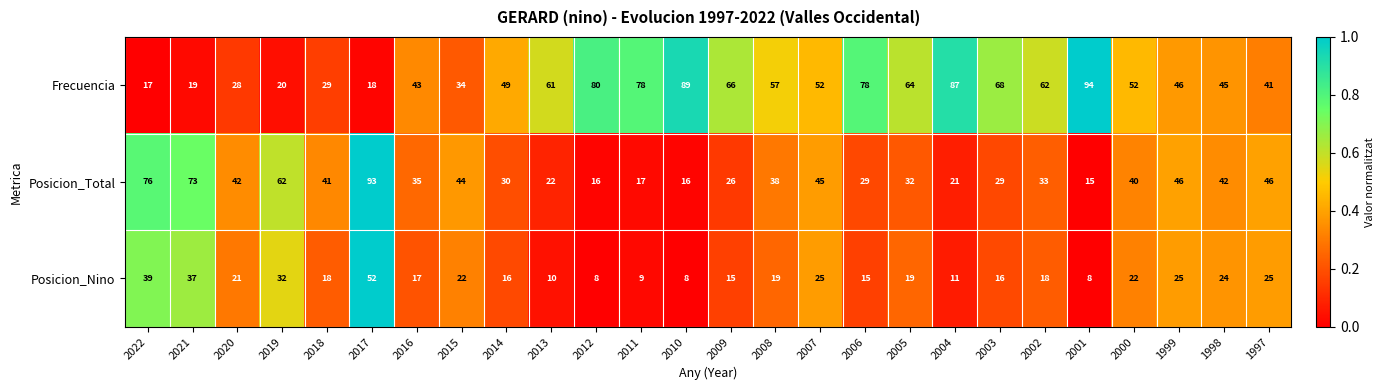

At which category is the sum across all series the highest?

2017